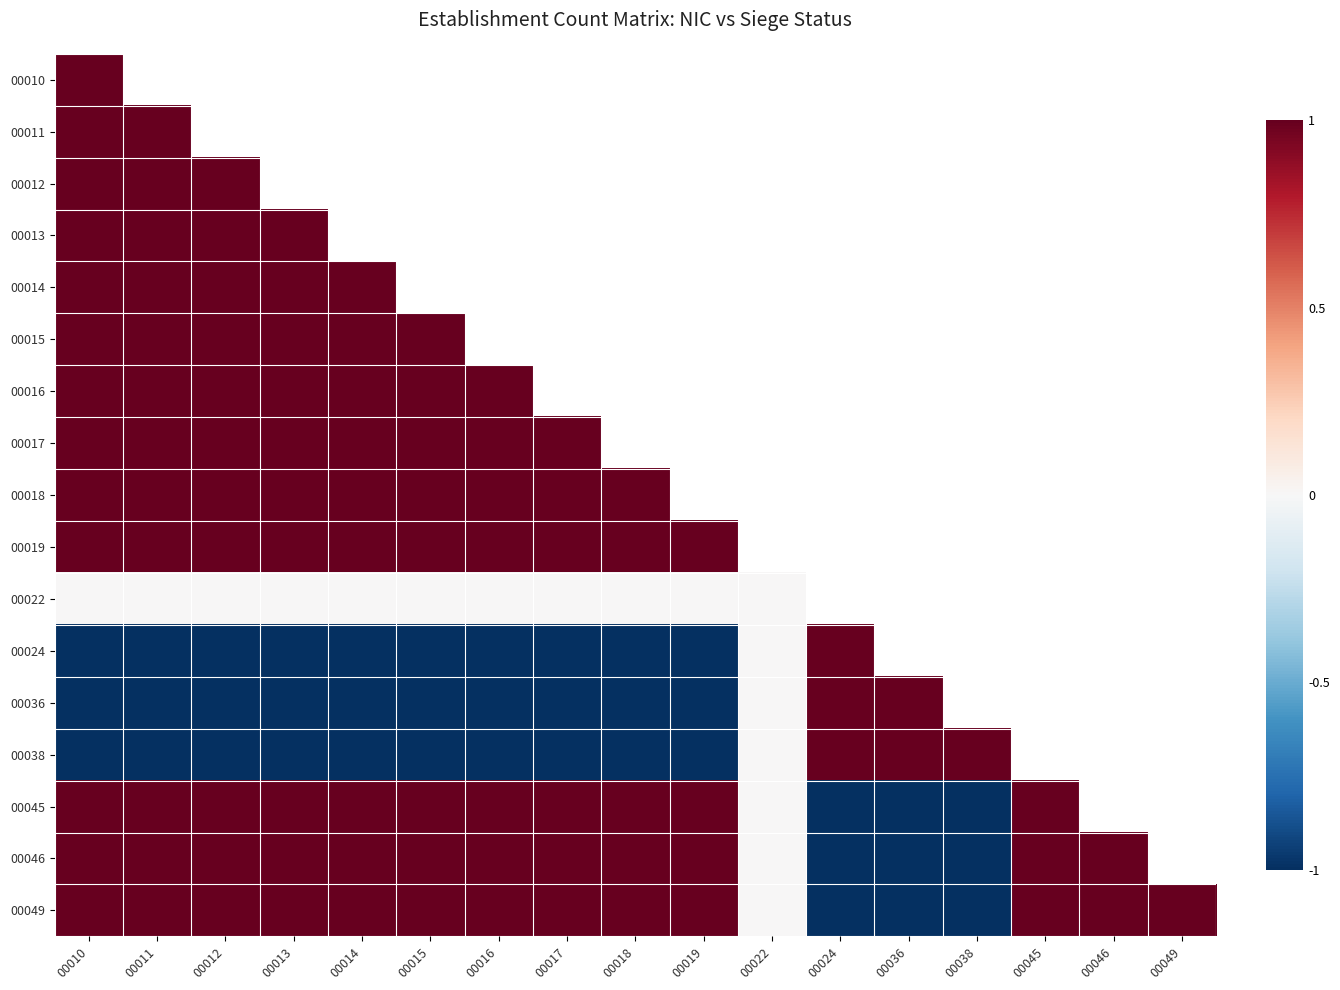

Rank the series at 00019 from lowest to highest value.

00024, 00036, 00038, 00022, 00010, 00011, 00012, 00013, 00014, 00015, 00016, 00017, 00018, 00019, 00045, 00046, 00049